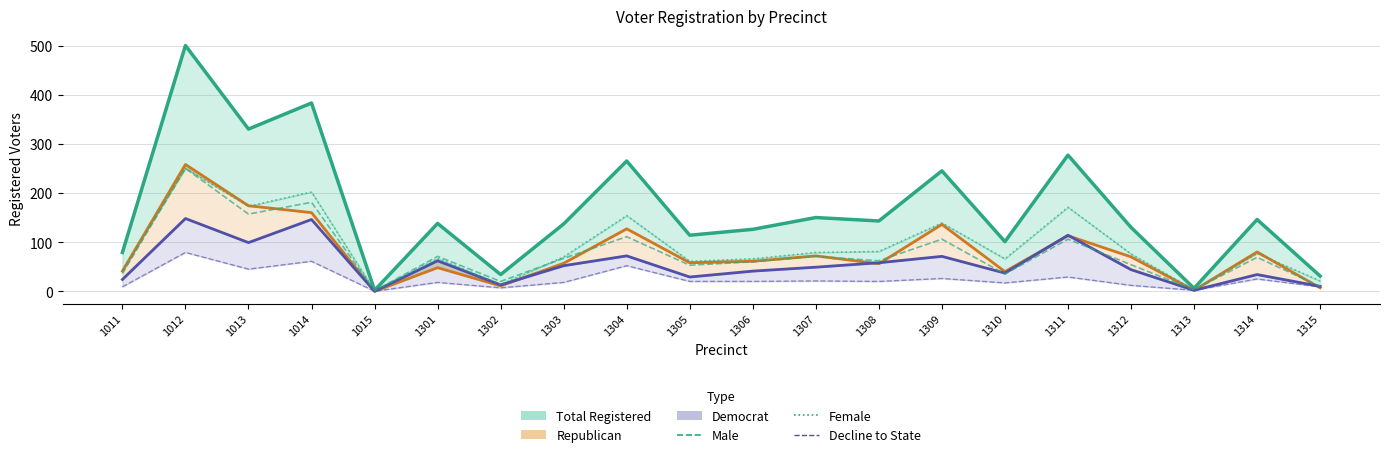

How many data points does each series have?

20